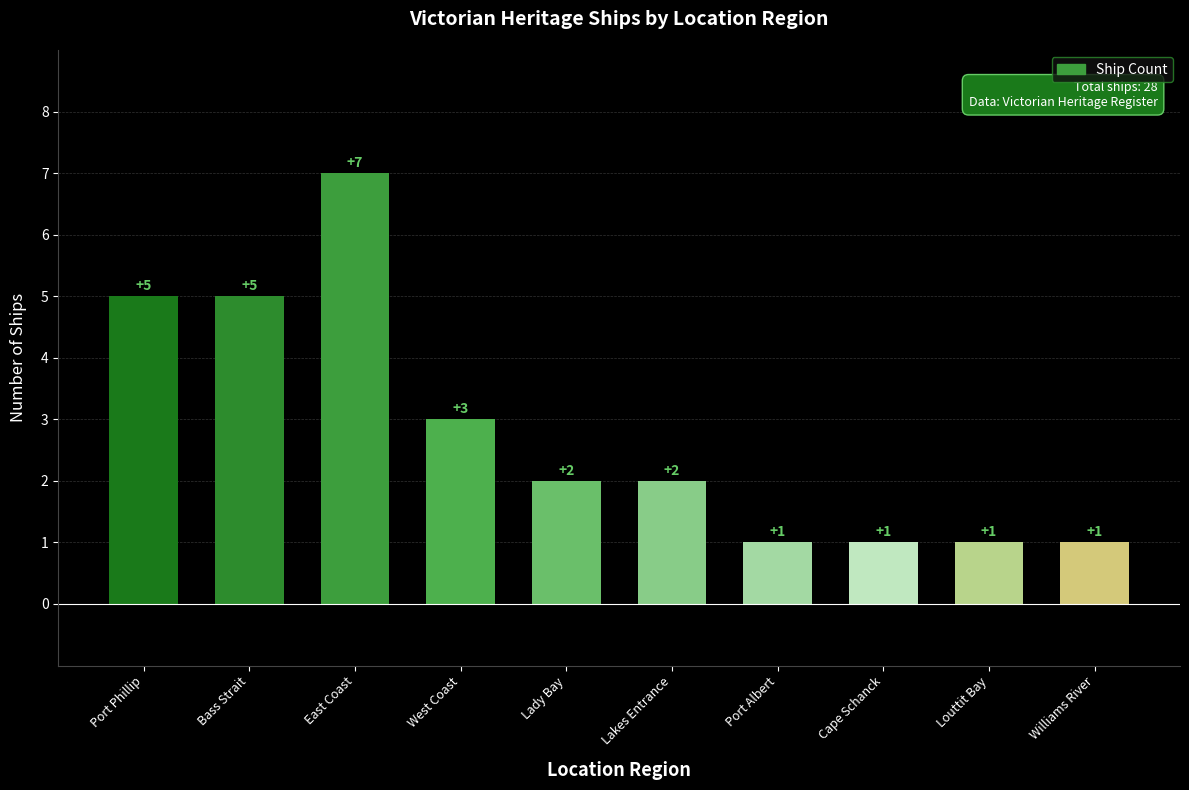

What is the difference between the maximum and minimum values?

6